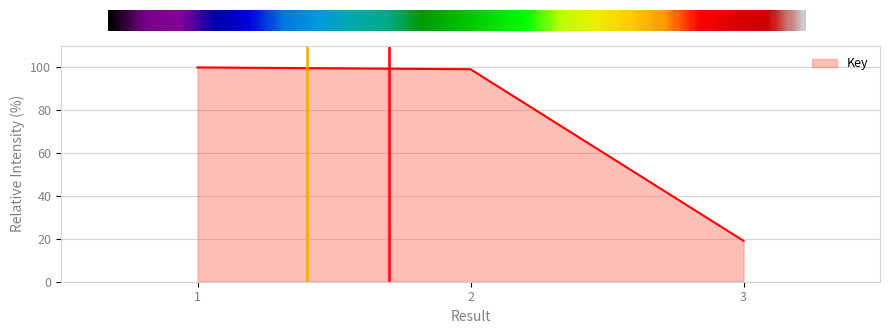

What is the difference between the maximum and minimum values?

80.9